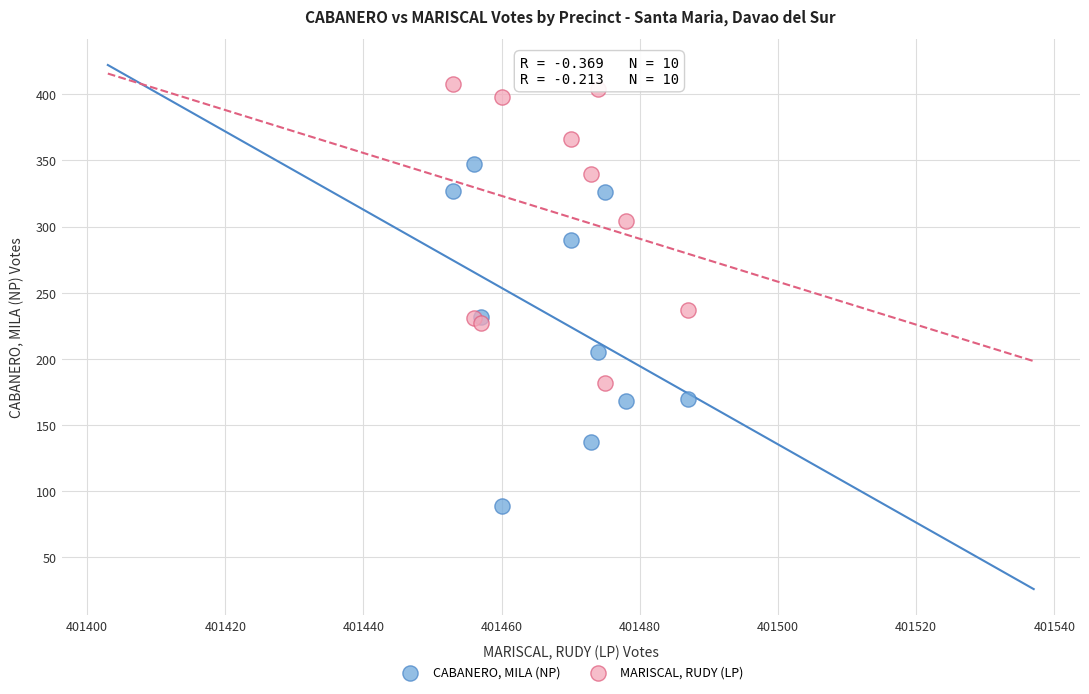

Which series contains the lowest Y value?

CABANERO, MILA (NP)